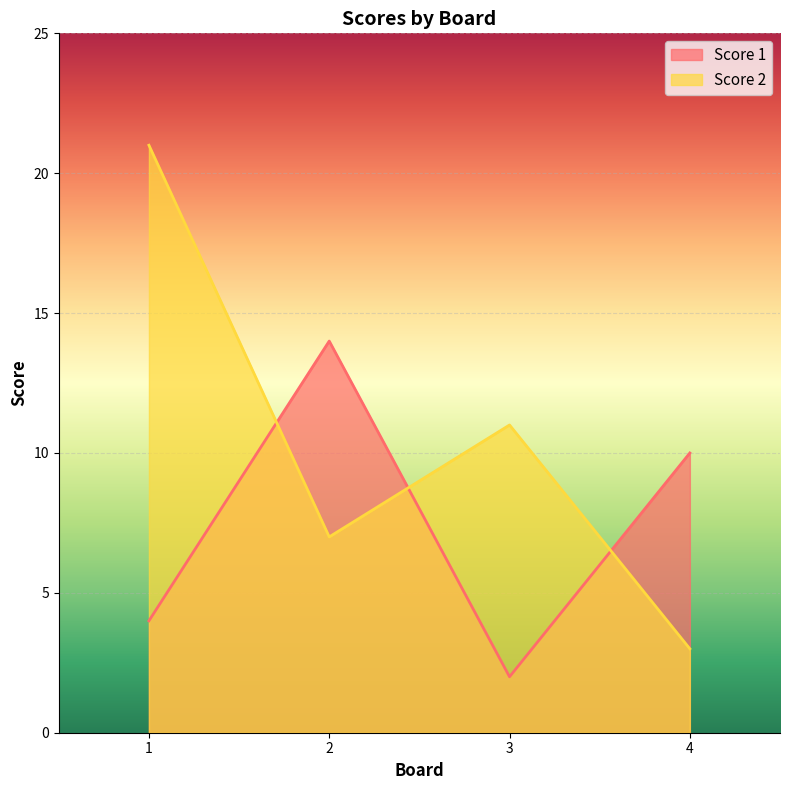

Between 1 and 3, which series saw the biggest shift?

Score 2